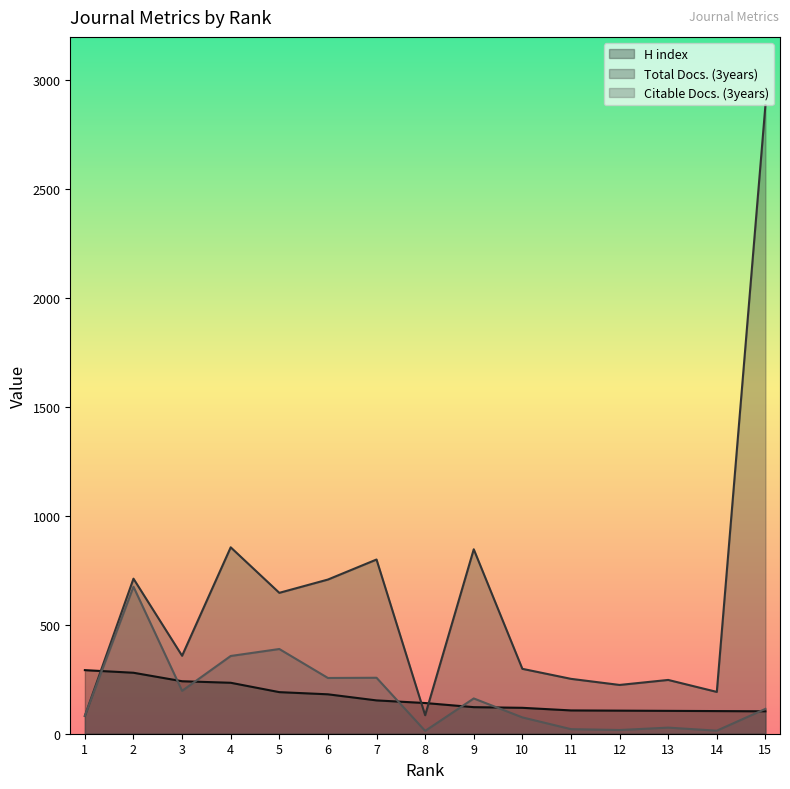

How many categories are shown in the chart?

15